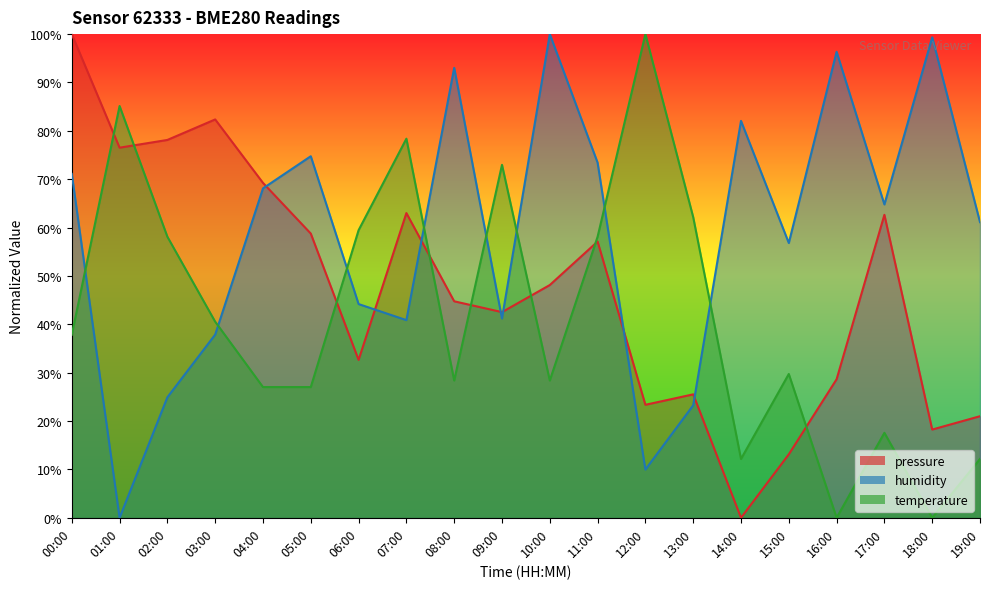

What is the average value of the pressure series?

47.3